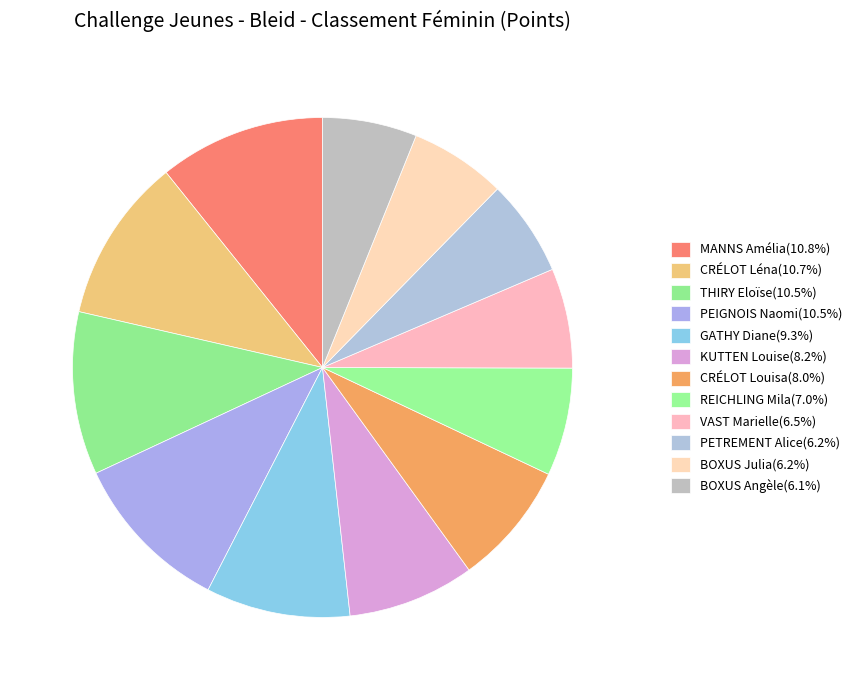

True or false: PETREMENT Alice accounts for 6% of the total.

True